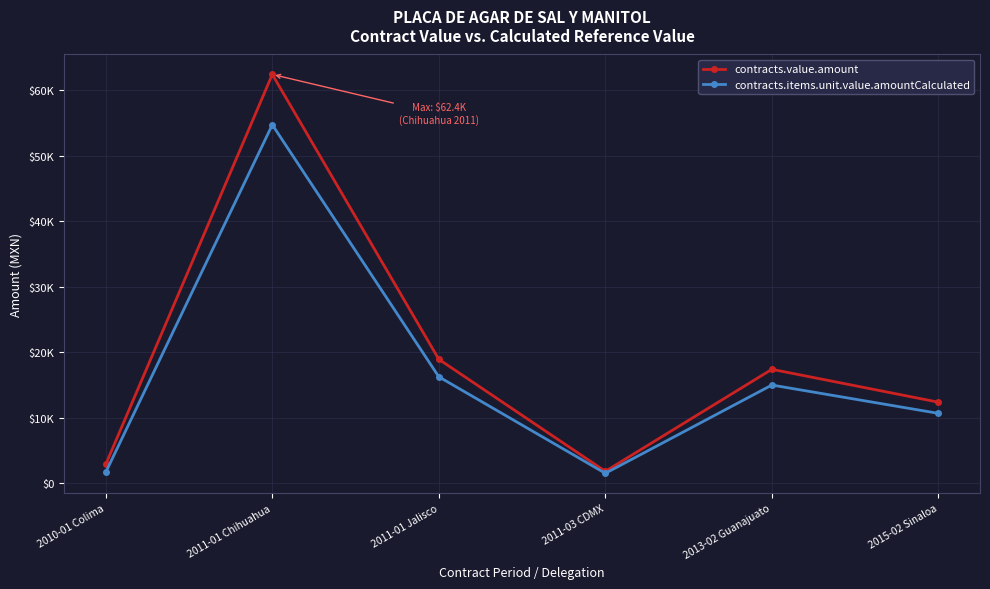

List the series in order of their peak value, lowest first.

contracts.items.unit.value.amountCalculated, contracts.value.amount